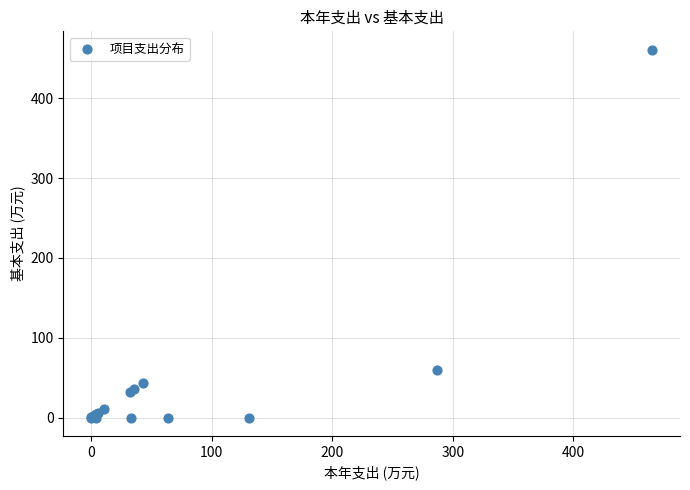

What Y value in the scatter plot is closest to 230?

60.0